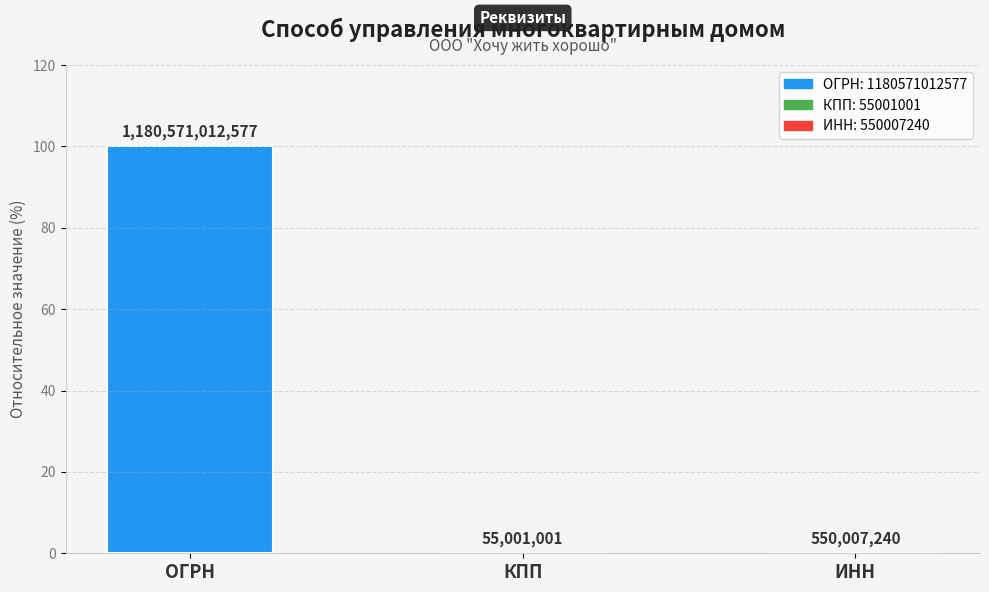

Between КПП and ИНН, which is larger?

ИНН